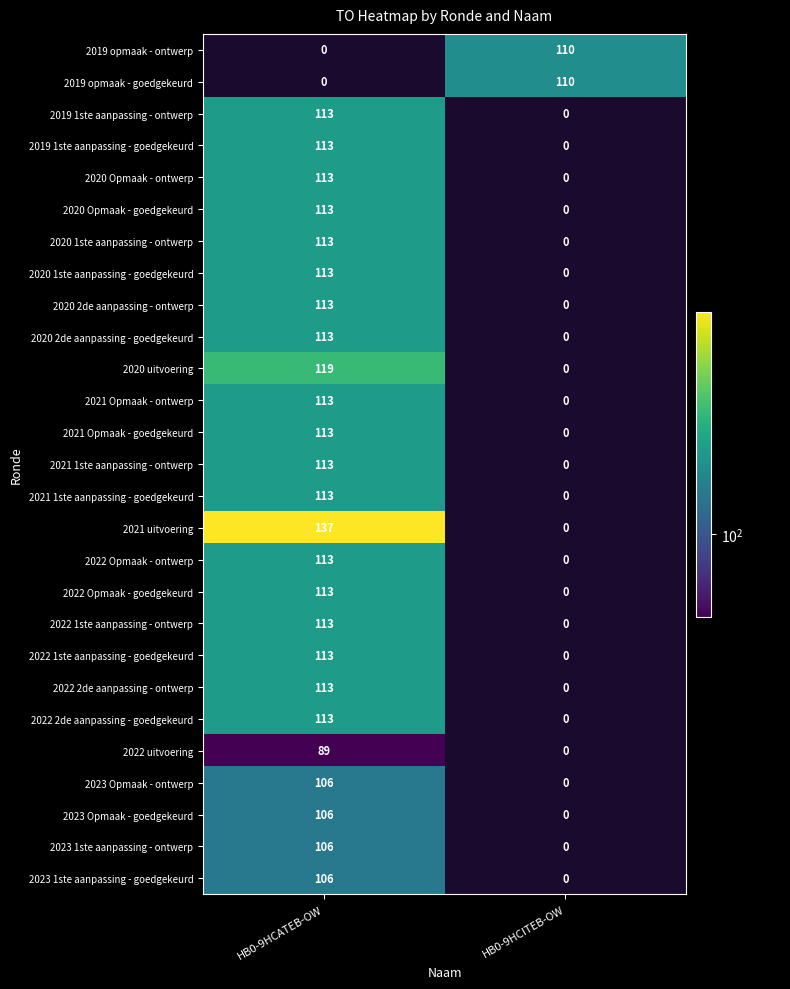

List the series in order of their peak value, highest first.

2021 uitvoering, 2020 uitvoering, 2019 1ste aanpassing - ontwerp, 2019 1ste aanpassing - goedgekeurd, 2020 Opmaak - ontwerp, 2020 Opmaak - goedgekeurd, 2020 1ste aanpassing - ontwerp, 2020 1ste aanpassing - goedgekeurd, 2020 2de aanpassing - ontwerp, 2020 2de aanpassing - goedgekeurd, 2021 Opmaak - ontwerp, 2021 Opmaak - goedgekeurd, 2021 1ste aanpassing - ontwerp, 2021 1ste aanpassing - goedgekeurd, 2022 Opmaak - ontwerp, 2022 Opmaak - goedgekeurd, 2022 1ste aanpassing - ontwerp, 2022 1ste aanpassing - goedgekeurd, 2022 2de aanpassing - ontwerp, 2022 2de aanpassing - goedgekeurd, 2019 opmaak - ontwerp, 2019 opmaak - goedgekeurd, 2023 Opmaak - ontwerp, 2023 Opmaak - goedgekeurd, 2023 1ste aanpassing - ontwerp, 2023 1ste aanpassing - goedgekeurd, 2022 uitvoering